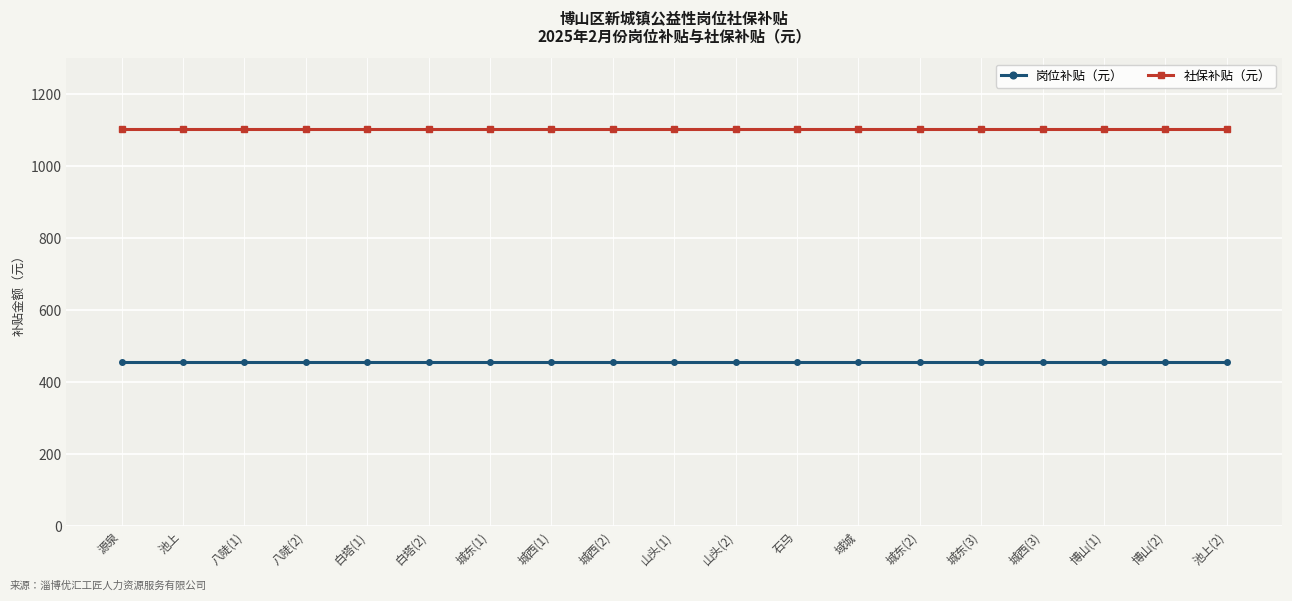

What is the difference between the highest and lowest values at 八陡(1)?

650.0